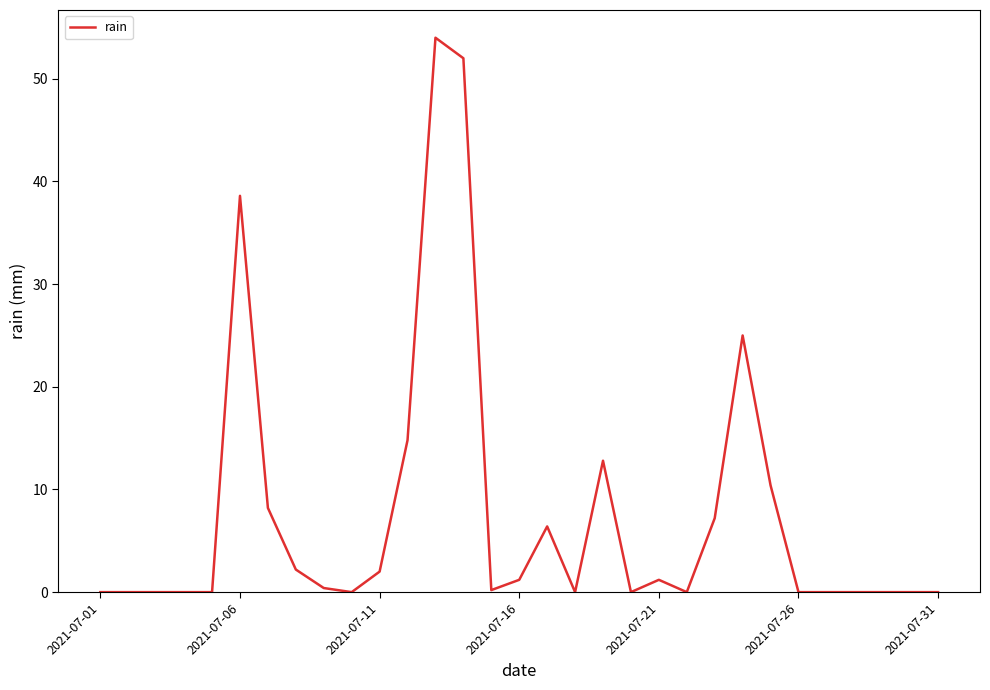

What is the maximum value shown in the chart?

54.0